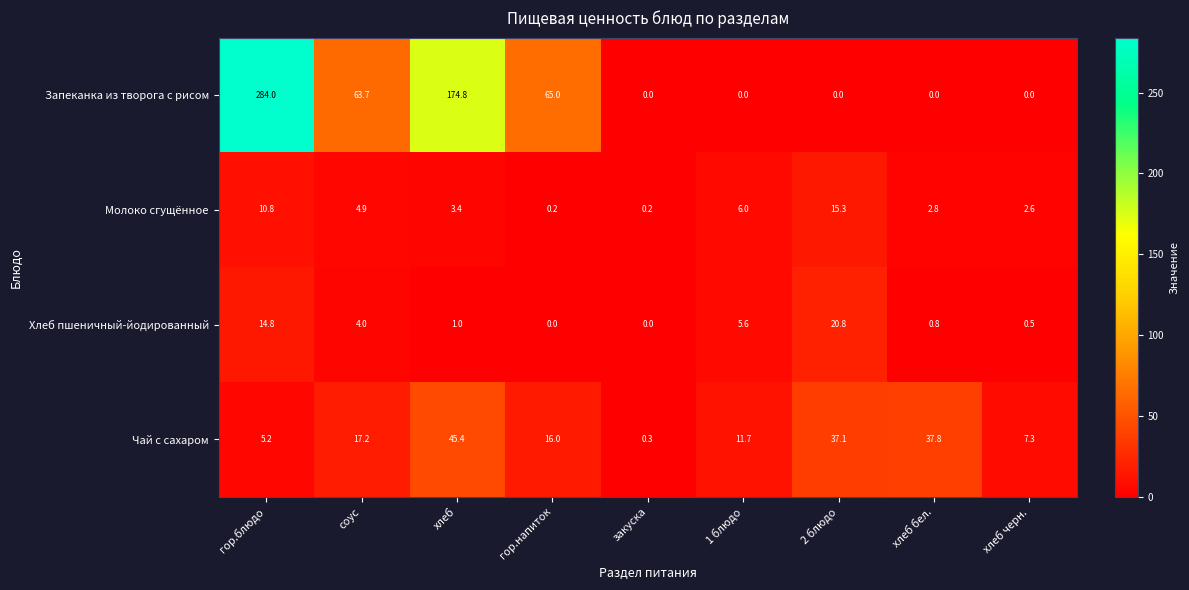

What value does the Чай с сахаром series have at хлеб?

45.4